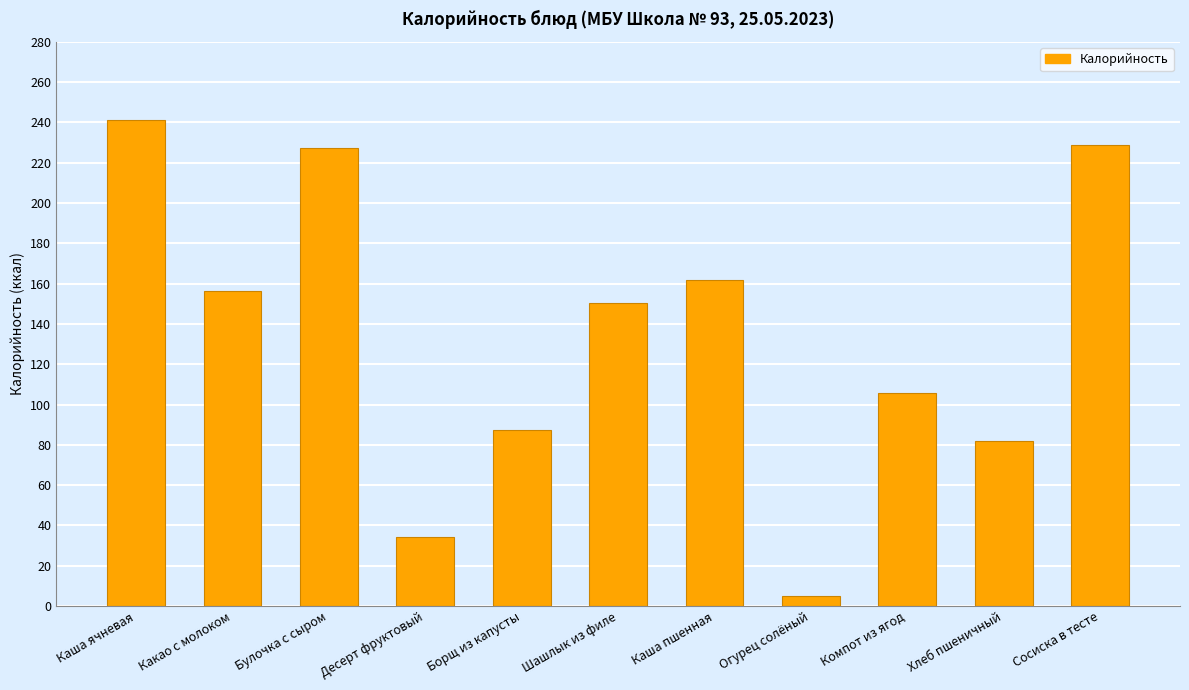

Read the value at Каша пшенная.

162.0